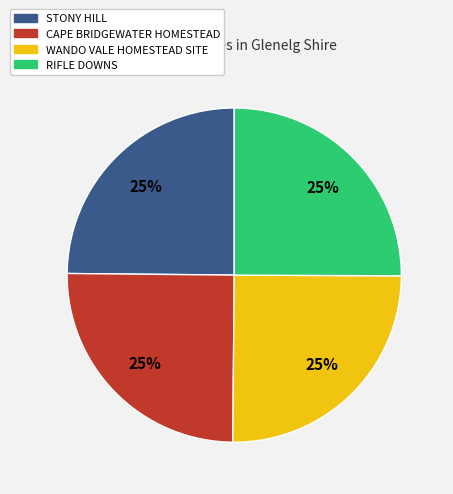

Is WANDO VALE HOMESTEAD SITE the majority of the pie?

No